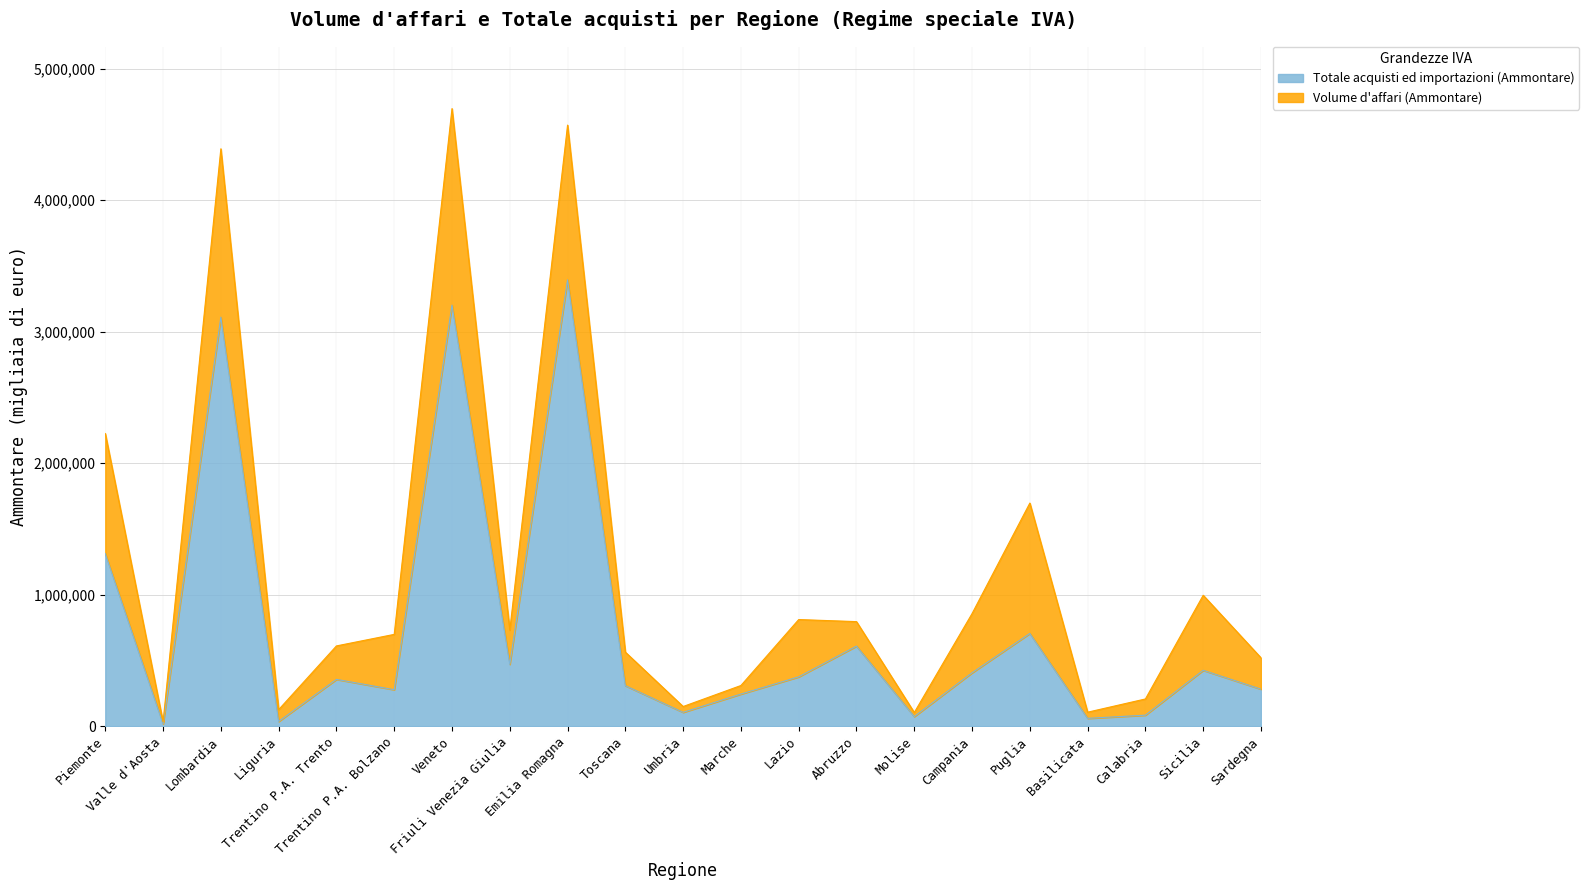

Reading right to left, extract all data points from this chart.

Volume d'affari (Ammontare): 519757	995382	206859	106295	1696515	856047	103902	794906	810639	309163	149429	562791	4570399	730422	4696002	697948	610119	125638	4390389	31697	2225173
Totale acquisti ed importazioni (Ammontare): 281303	424765	83592	59406	704876	405790	72931	608600	374984	244138	105076	307948	3393493	470303	3201631	277312	355645	35637	3110084	17033	1311835